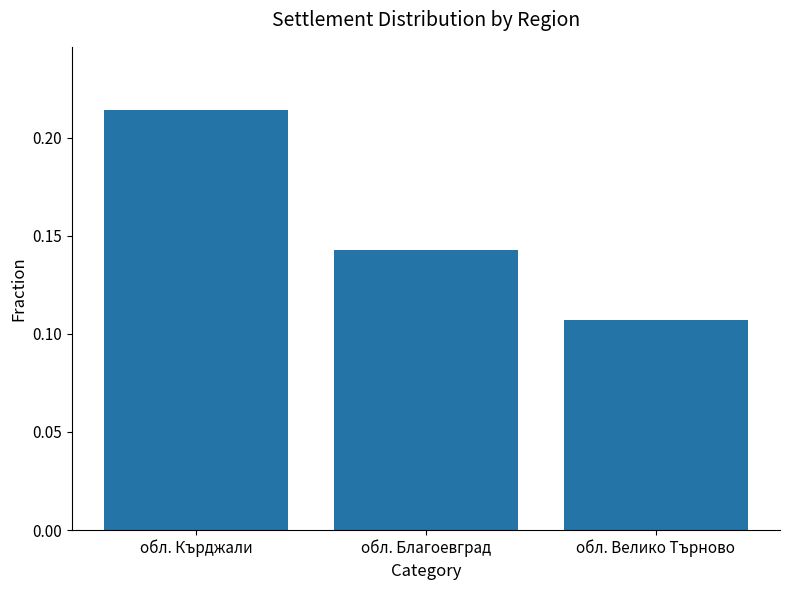

Are the bars horizontal?

No